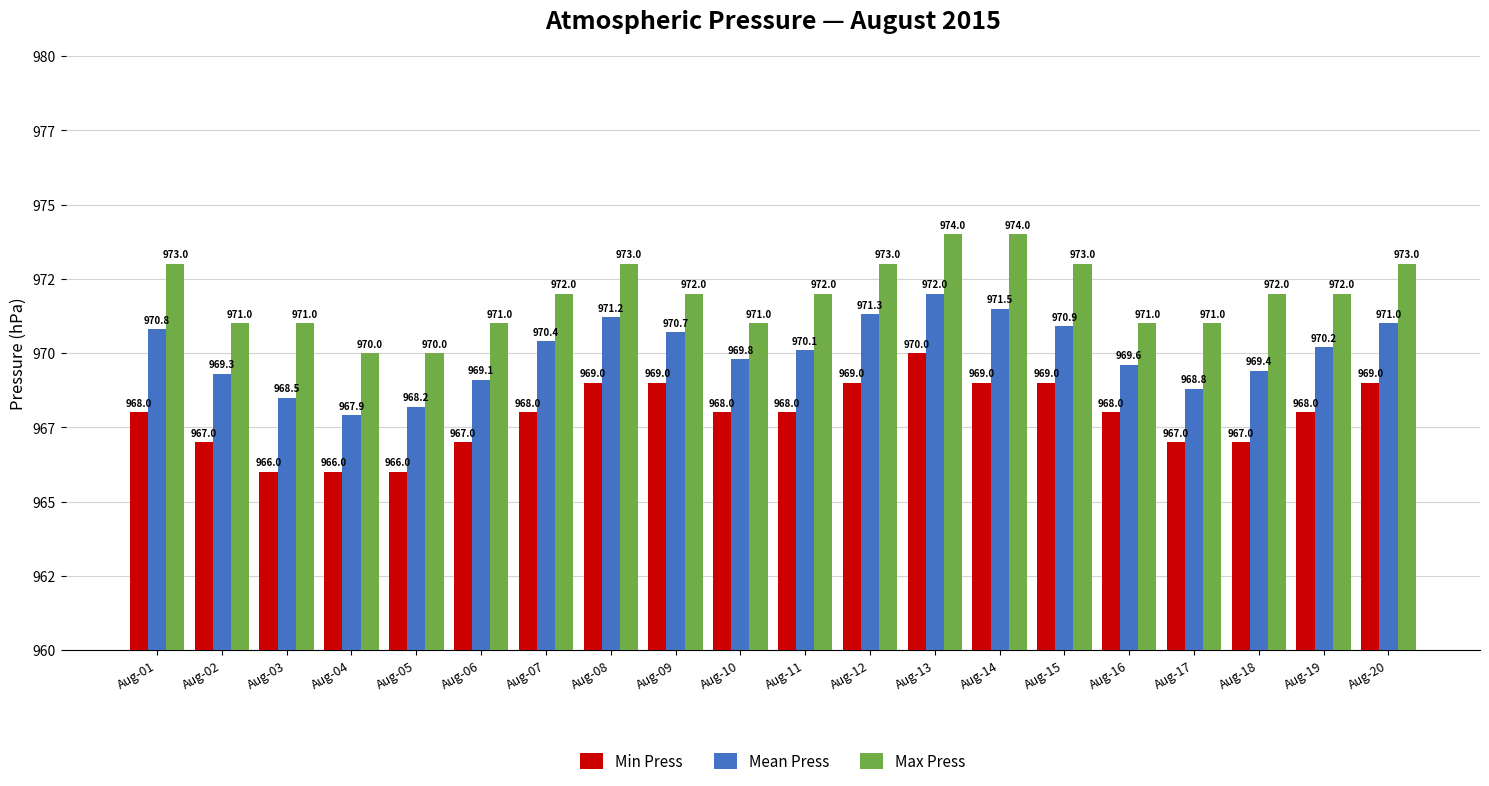

What are all the series names shown in the legend?

Min Press, Mean Press, Max Press